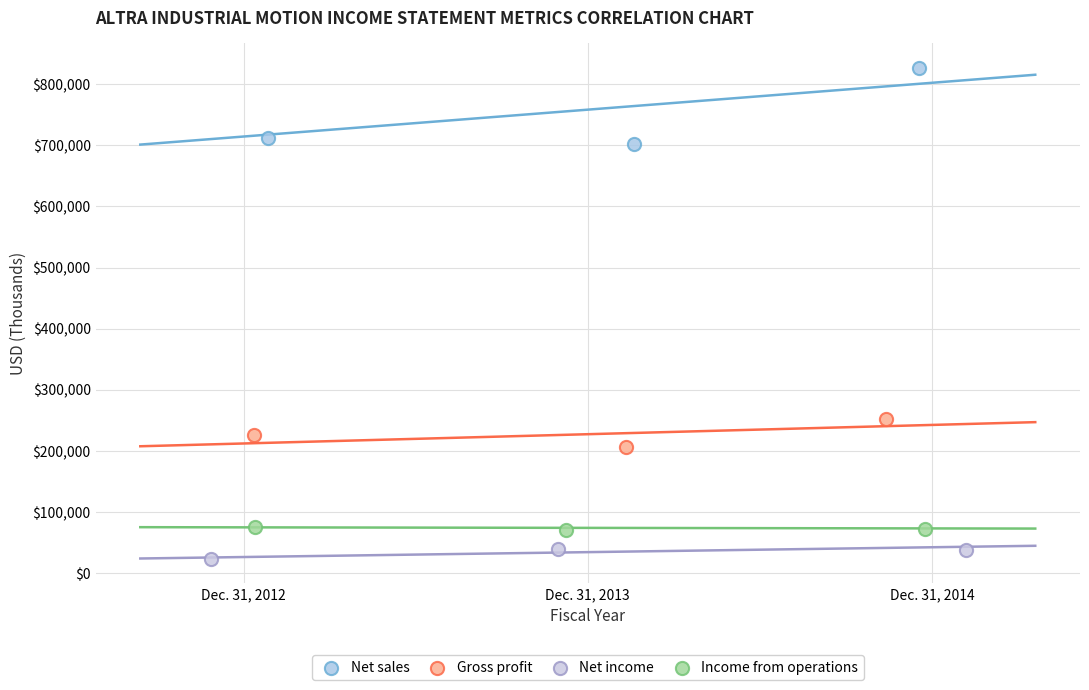

Which series contains the lowest Y value?

Net income